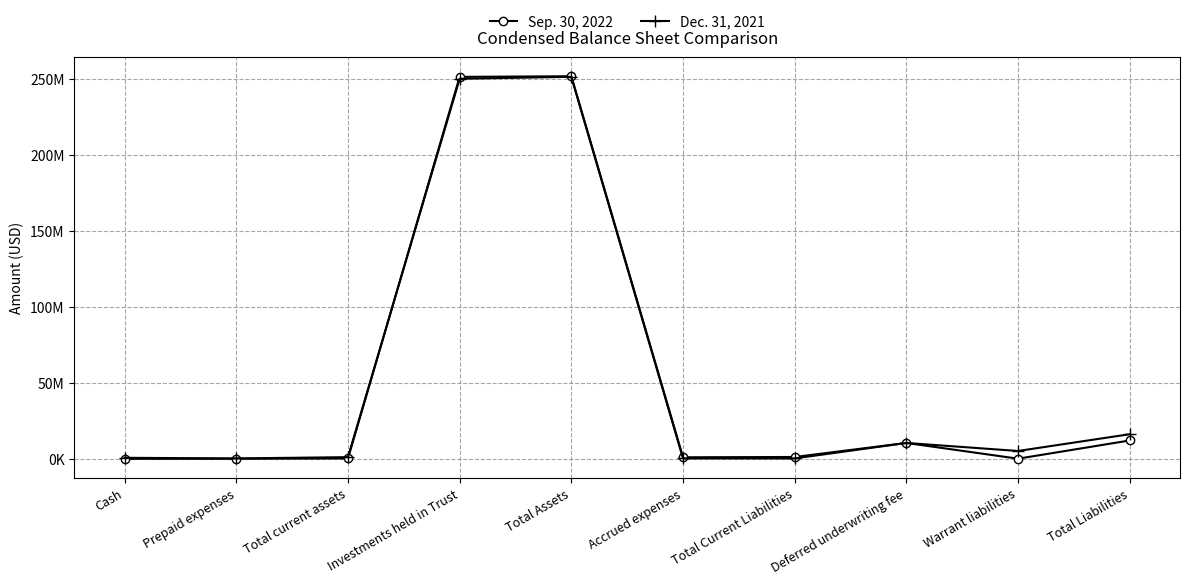

Reading left to right, transcribe all the data shown in this chart.

Sep. 30, 2022: Cash=170027	Prepaid expenses=236420	Total current assets=406447	Investments held in Trust=251261445	Total Assets=251667892	Accrued expenses=1191166	Total Current Liabilities=1383219	Deferred underwriting fee=10600000	Warrant liabilities=257542	Total Liabilities=12240761
Dec. 31, 2021: Cash=843630	Prepaid expenses=433191	Total current assets=1276821	Investments held in Trust=250008569	Total Assets=251285390	Accrued expenses=429699	Total Current Liabilities=429699	Deferred underwriting fee=10600000	Warrant liabilities=5330675	Total Liabilities=16360374